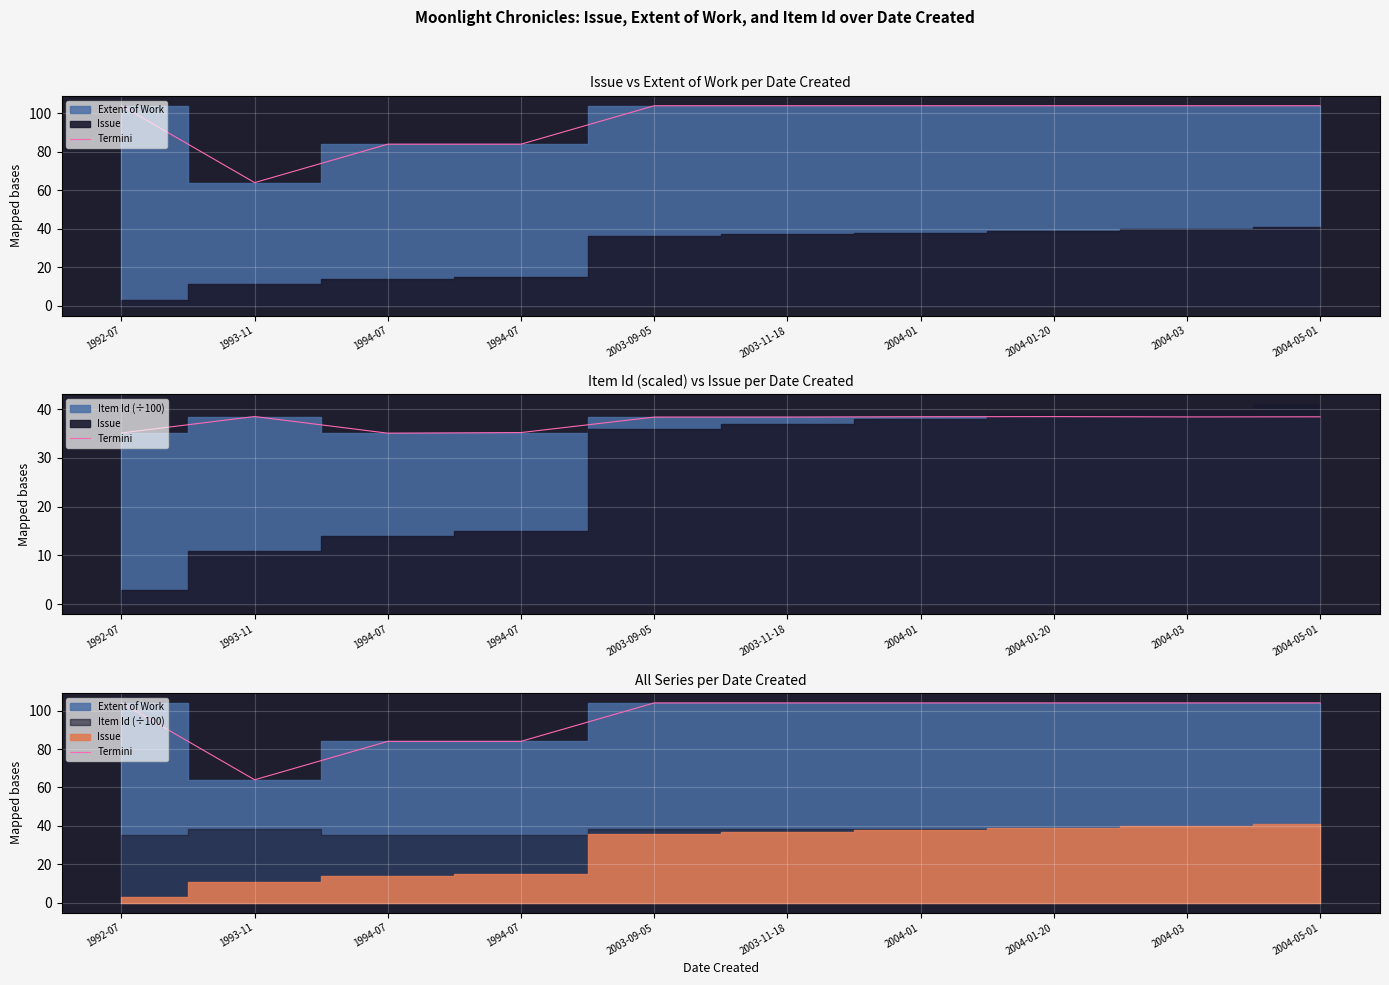

Reading left to right, what are all the values shown in this chart?

104	64	84	84	104	104	104	104	104	104